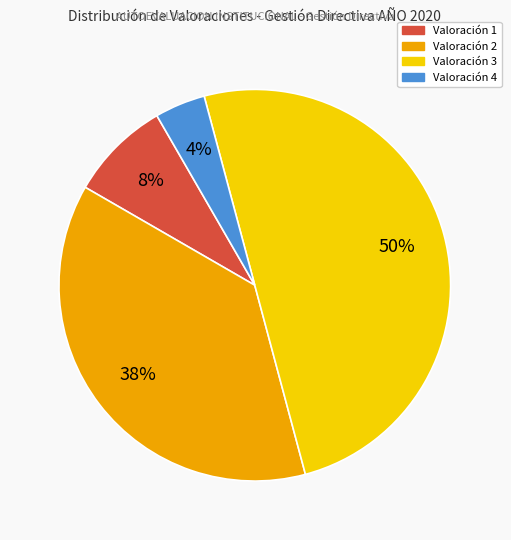

To the nearest percent, what is the average slice percentage?

25%